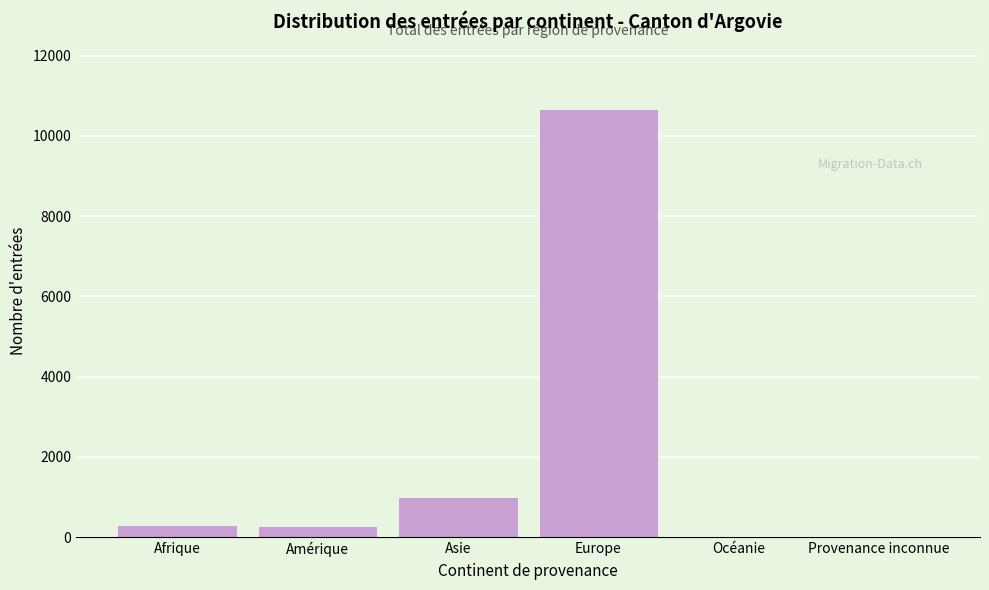

Between Europe and Océanie, which is larger?

Europe